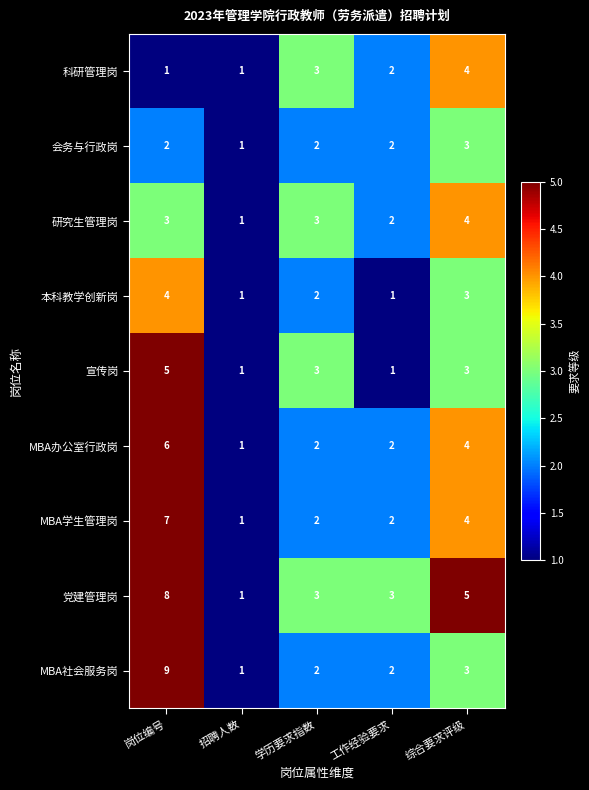

Read the MBA办公室行政岗 value at 岗位编号.

6